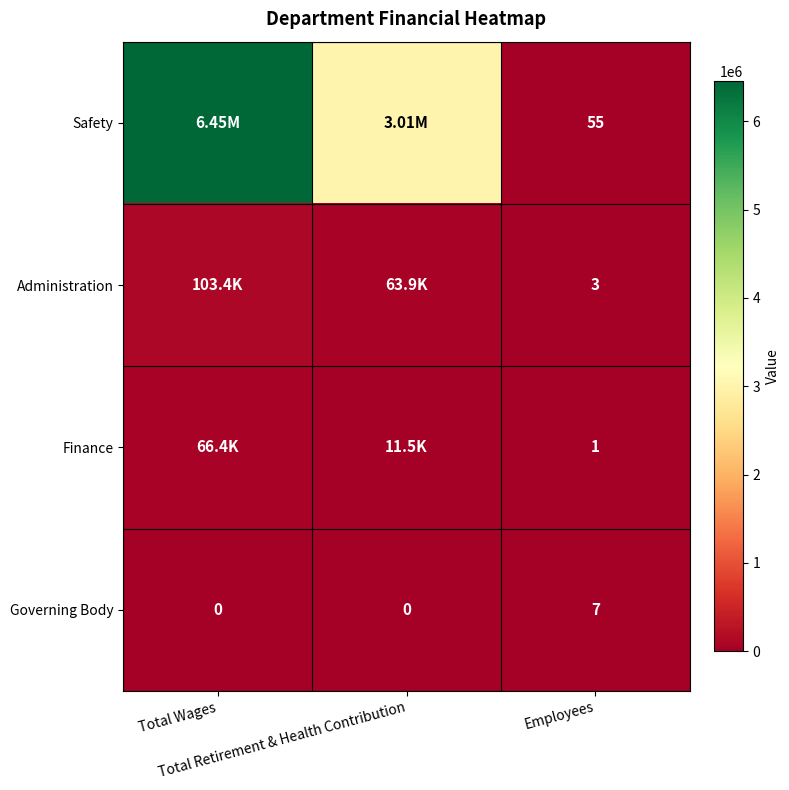

How many values in the Governing Body series exceed 0?

1